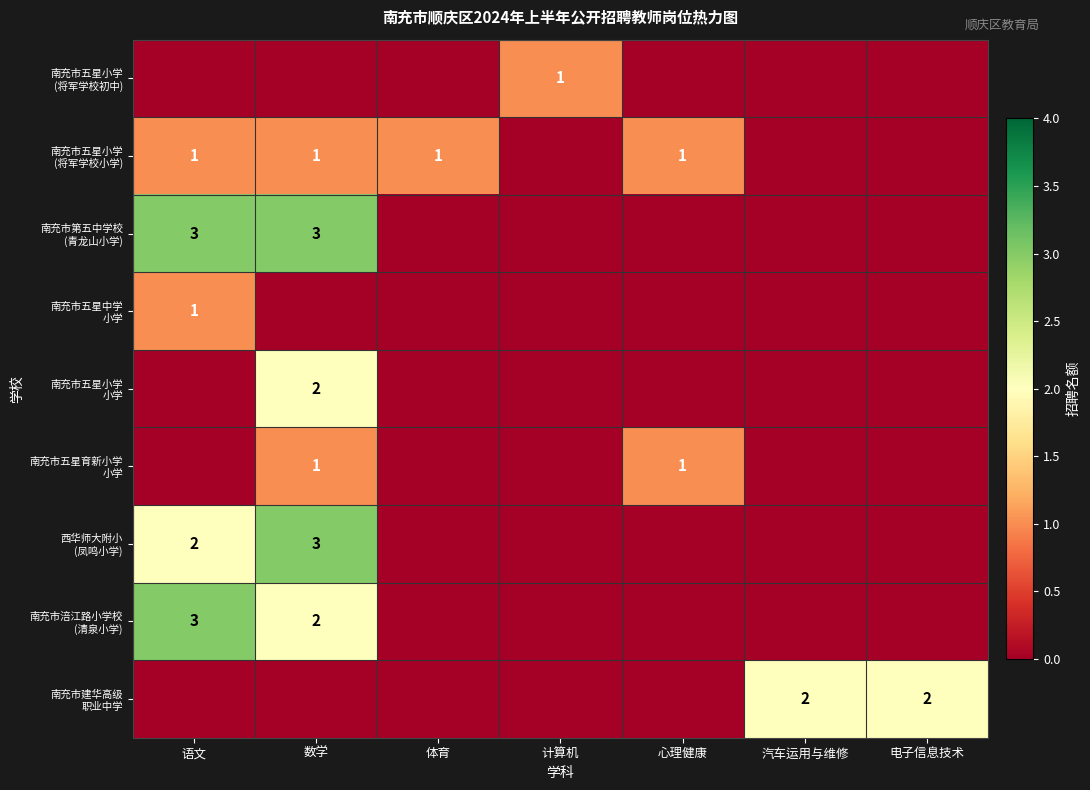

At which category does the chart reach its peak across all series?

语文